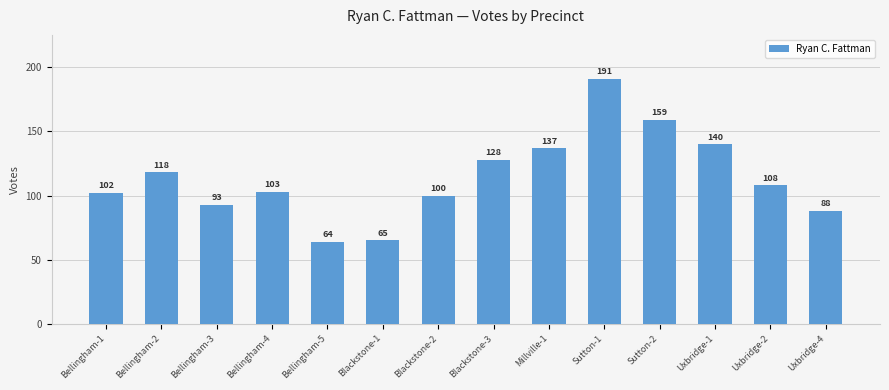

At which label is the value closest to 127?

Blackstone-3